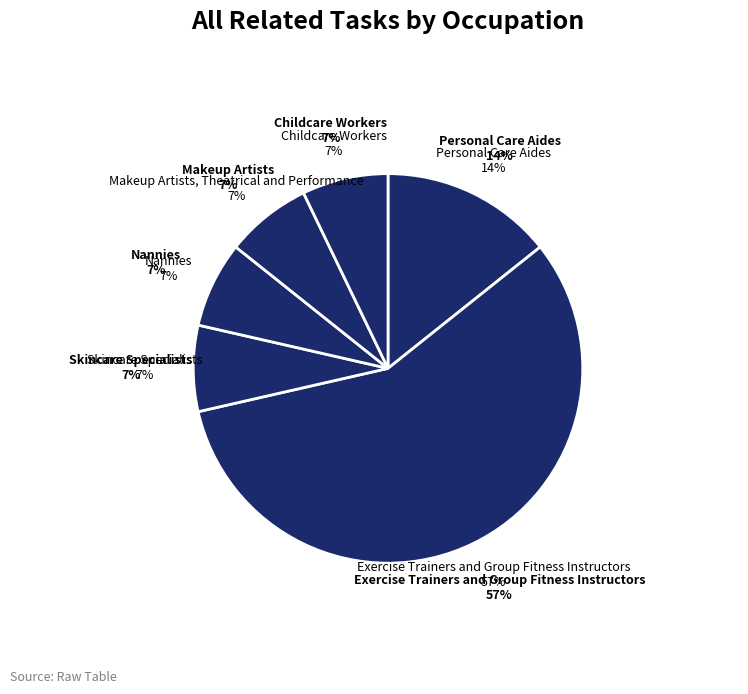

To the nearest percent, what portion does Exercise Trainers and Group Fitness Instructors represent?

57%